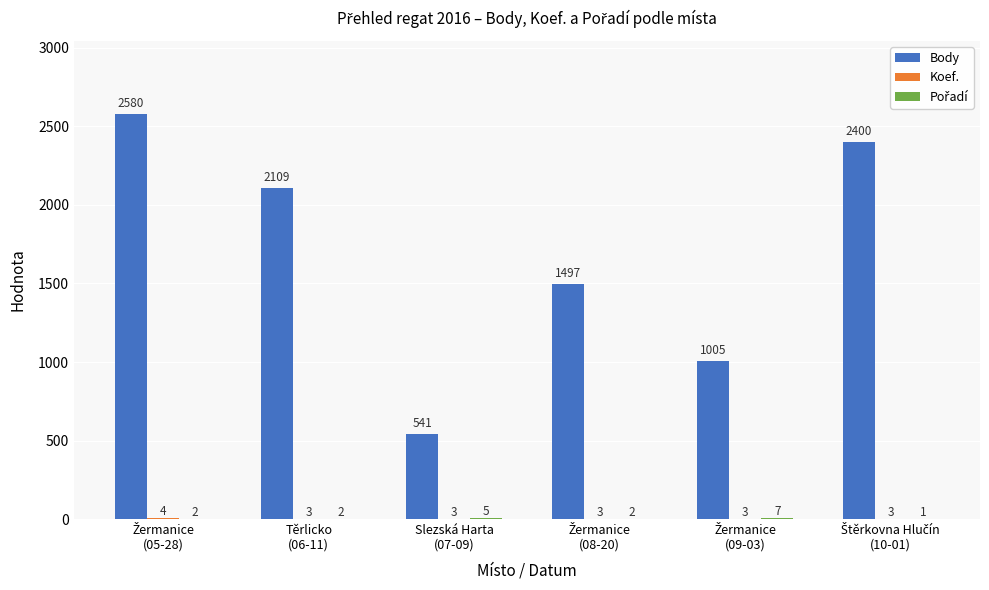

What is the greatest value displayed?

2580